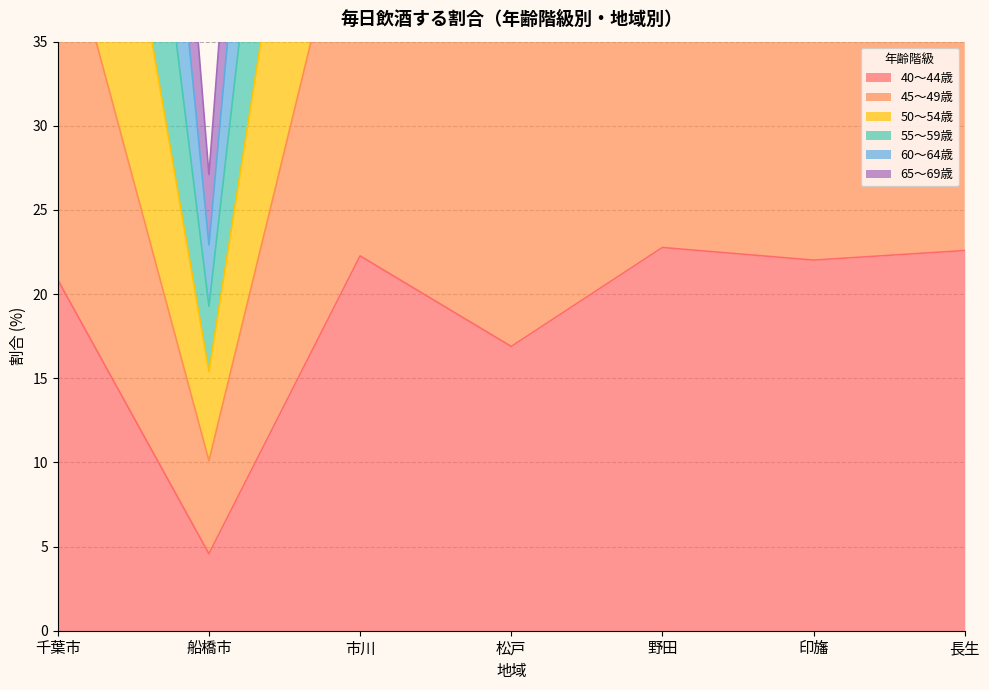

At 印旛, list the series in order from smallest to largest.

40～44歳, 45～49歳, 50～54歳, 65～69歳, 60～64歳, 55～59歳